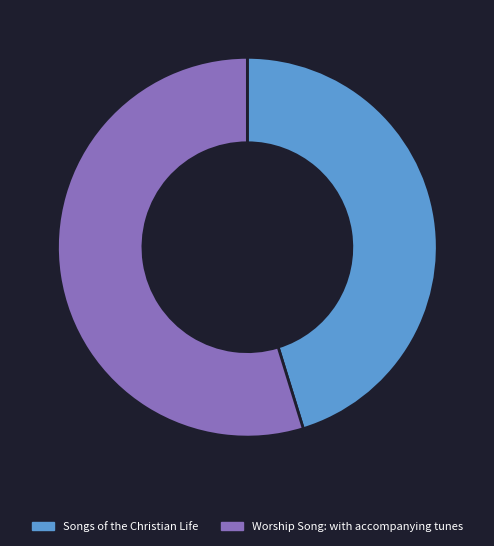

Approximately how many times larger is the value at Worship Song: with accompanying tunes compared to Songs of the Christian Life?

1.2